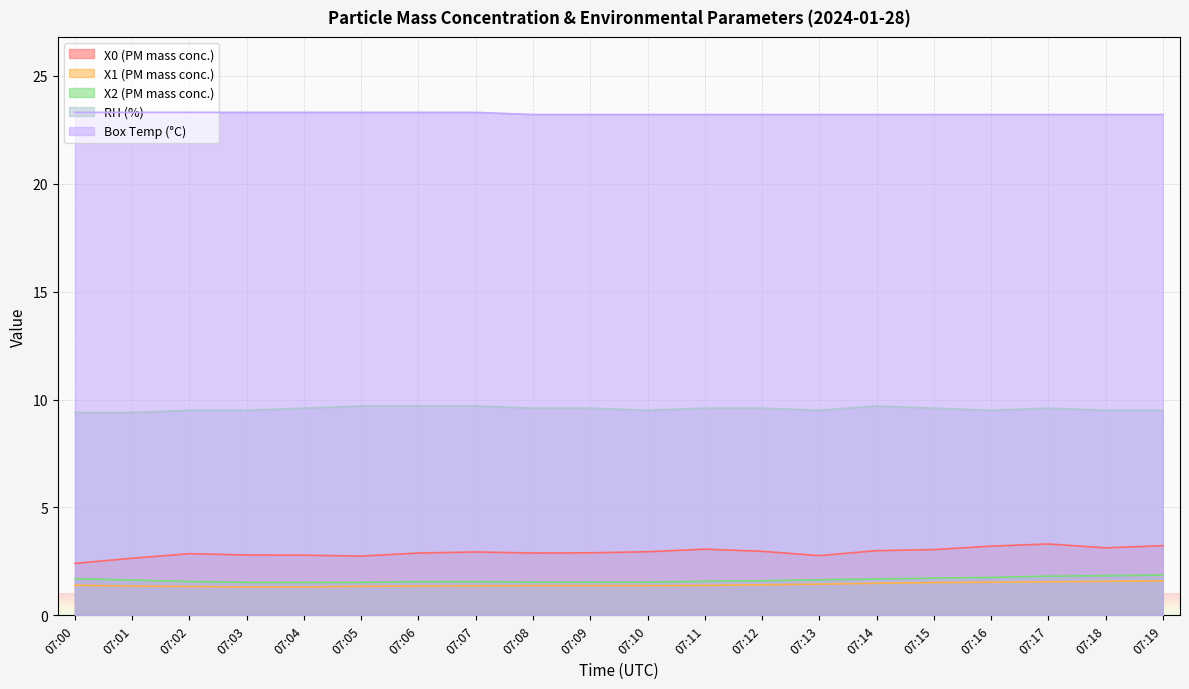

Which series has the widest spread of values?

X0 (PM mass conc.)